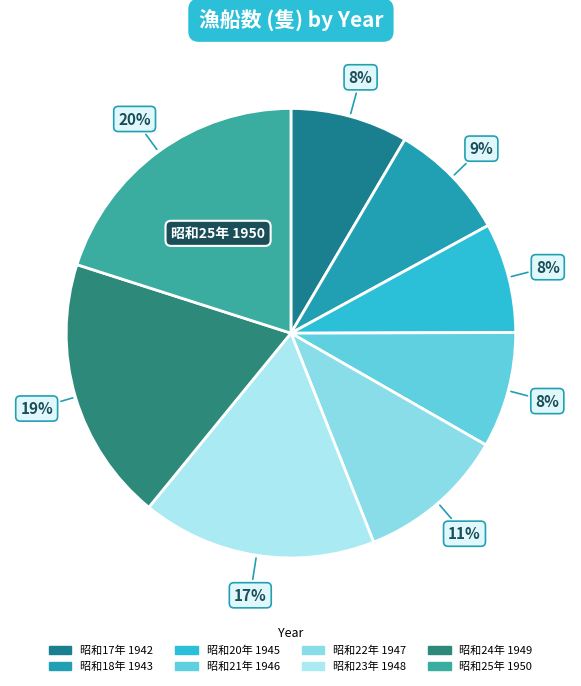

Which category has the biggest portion of the pie?

昭和25年 1950